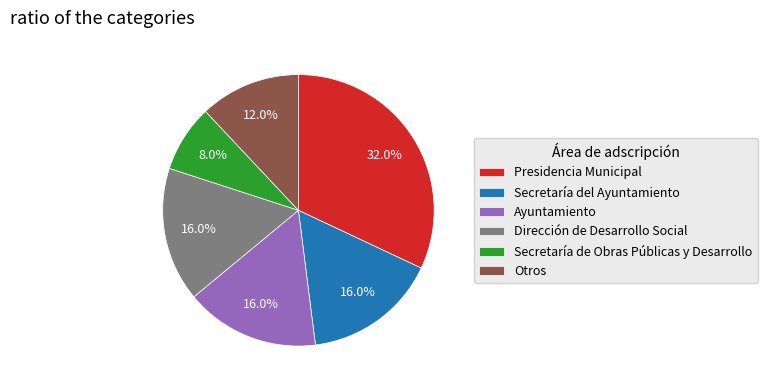

What is the total percentage of Dirección de Desarrollo Social and Secretaría de Obras Públicas y Desarrollo?

24.0%